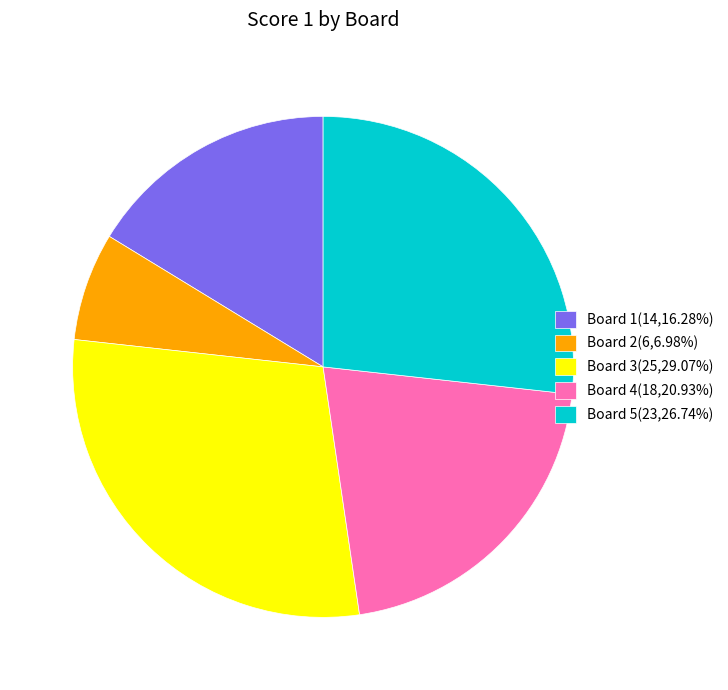

Which category has the smallest portion of the pie?

Board 2